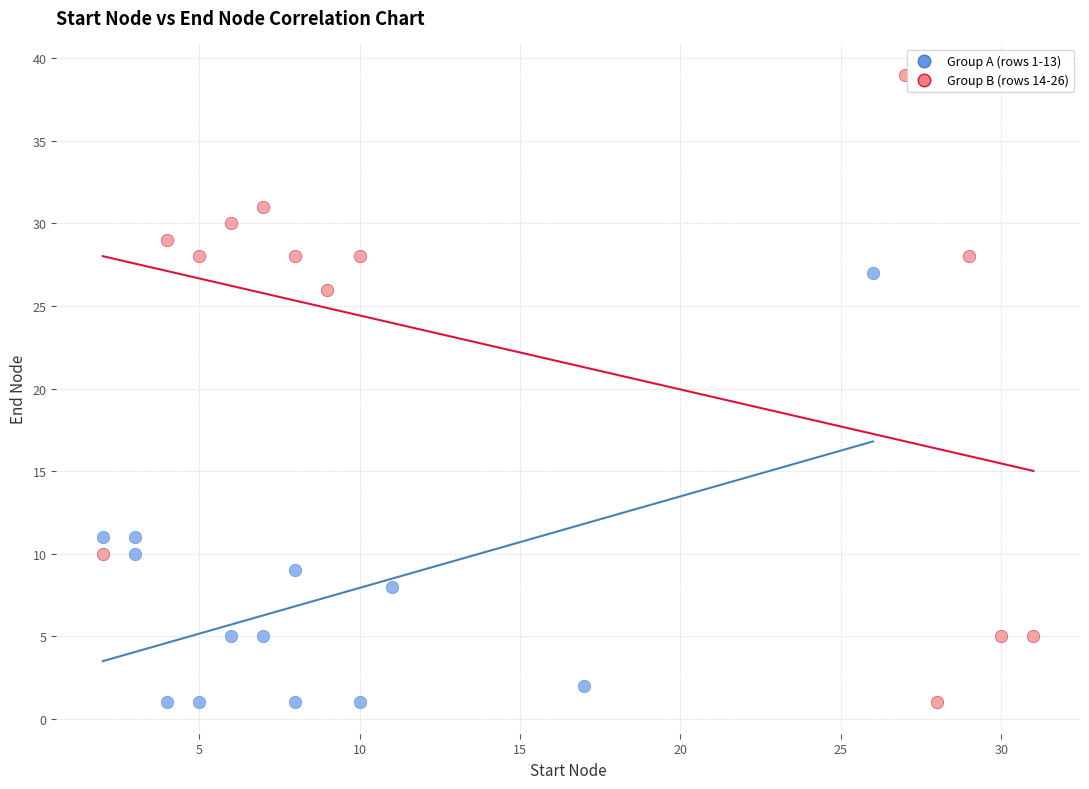

Which series reaches the maximum Y coordinate?

Group B (rows 14-26)